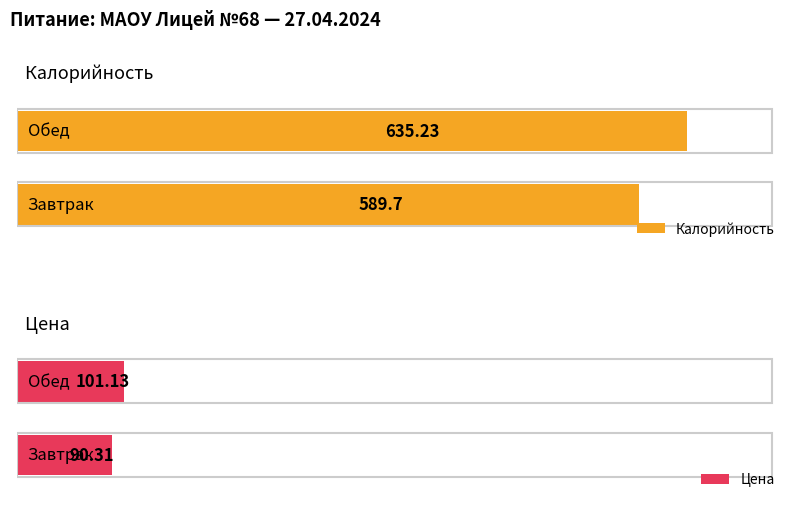

Which category has the lowest value across all series?

Завтрак